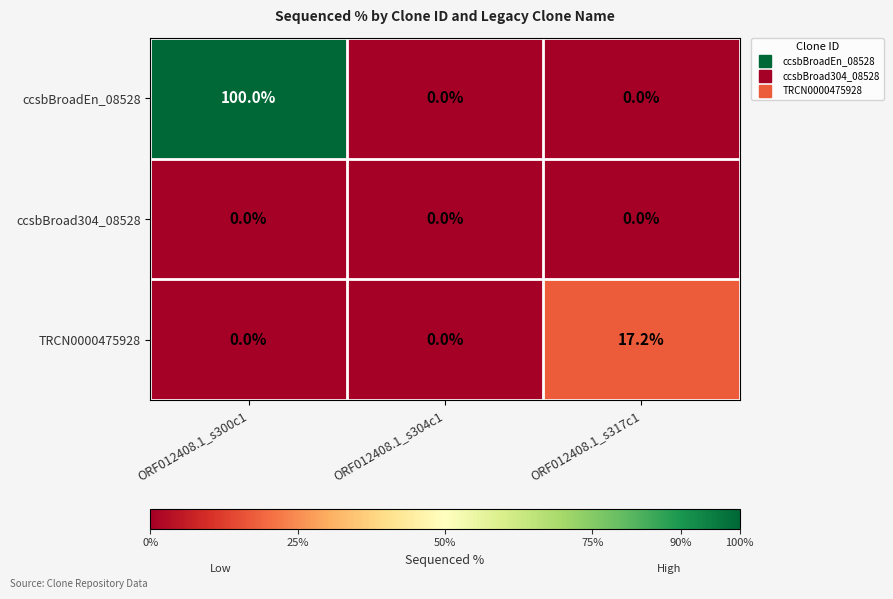

At which label does TRCN0000475928 reach its peak?

ORF012408.1_s317c1